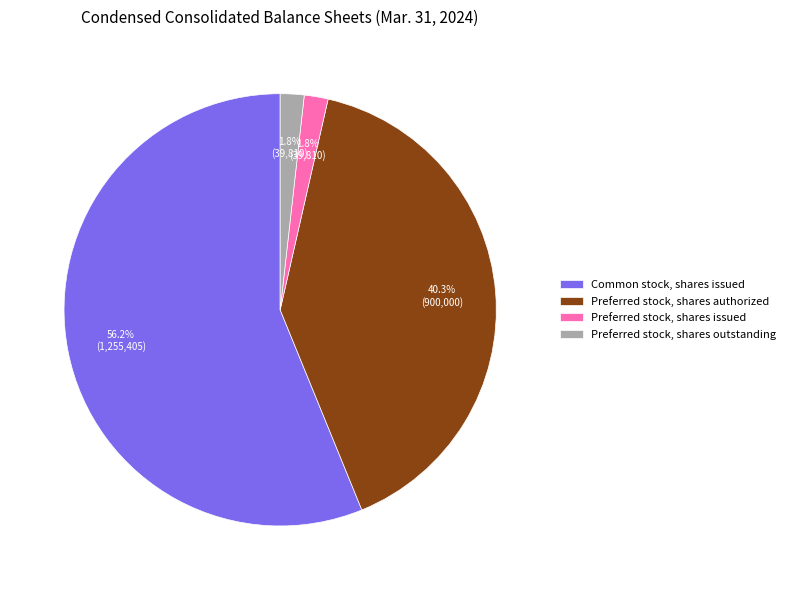

Is the sum of Preferred stock, shares authorized and Preferred stock, shares issued greater than half?

No